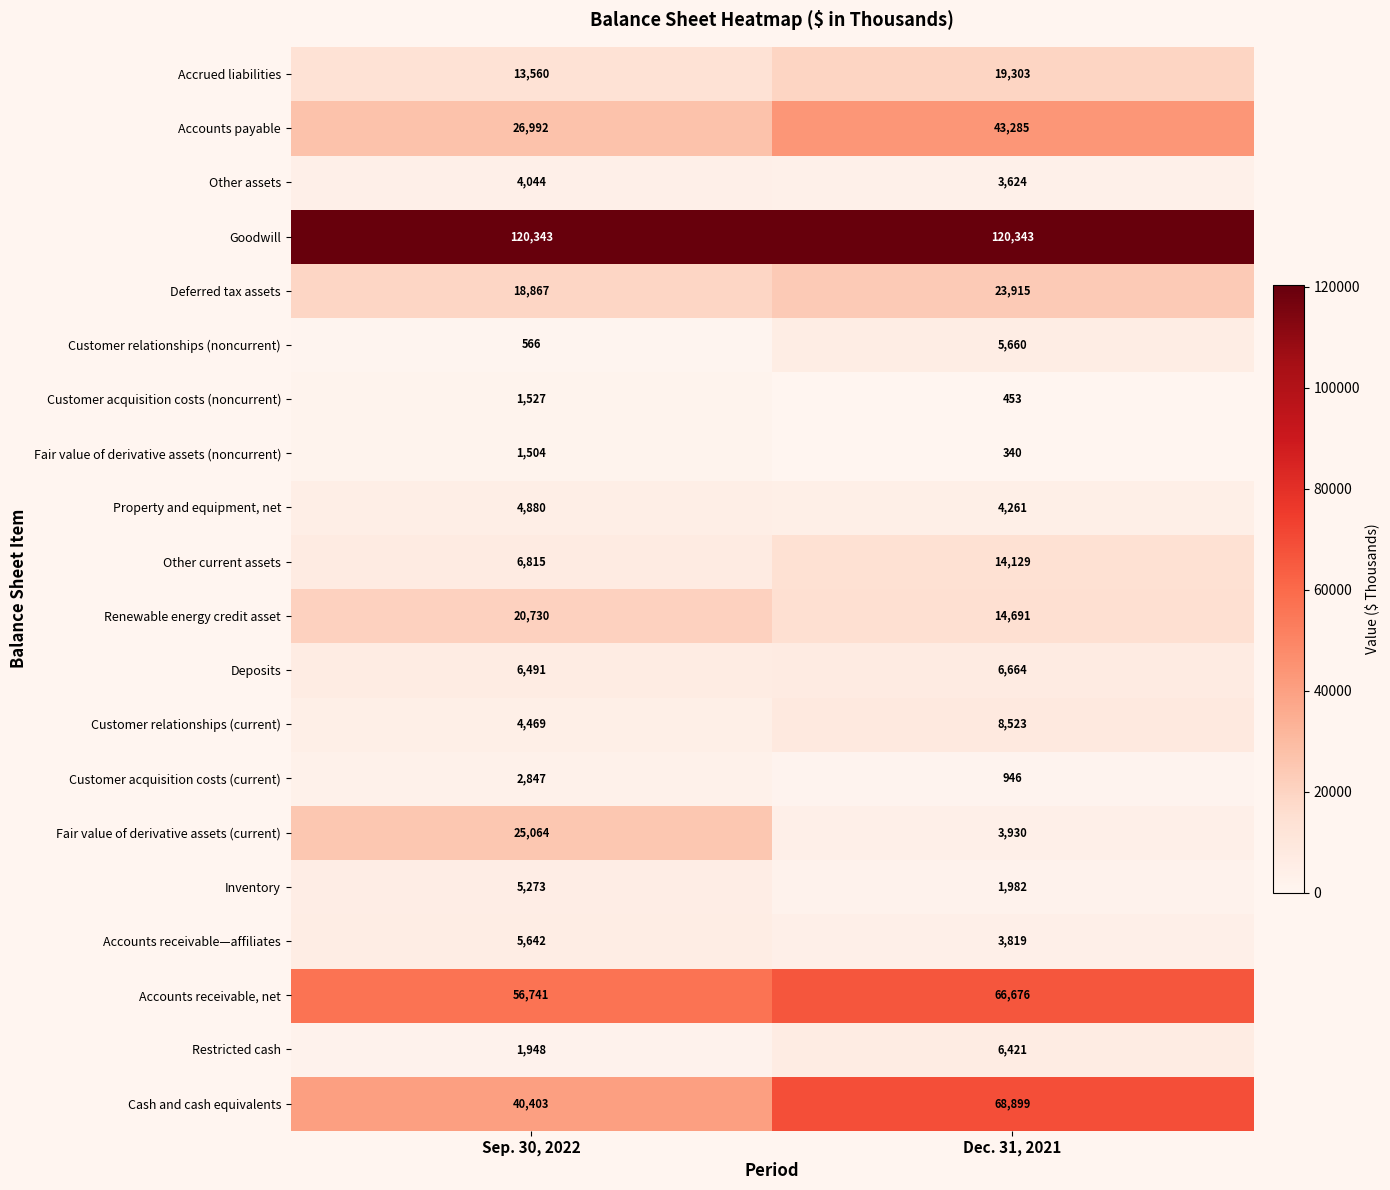

How many categories are shown in the chart?

2